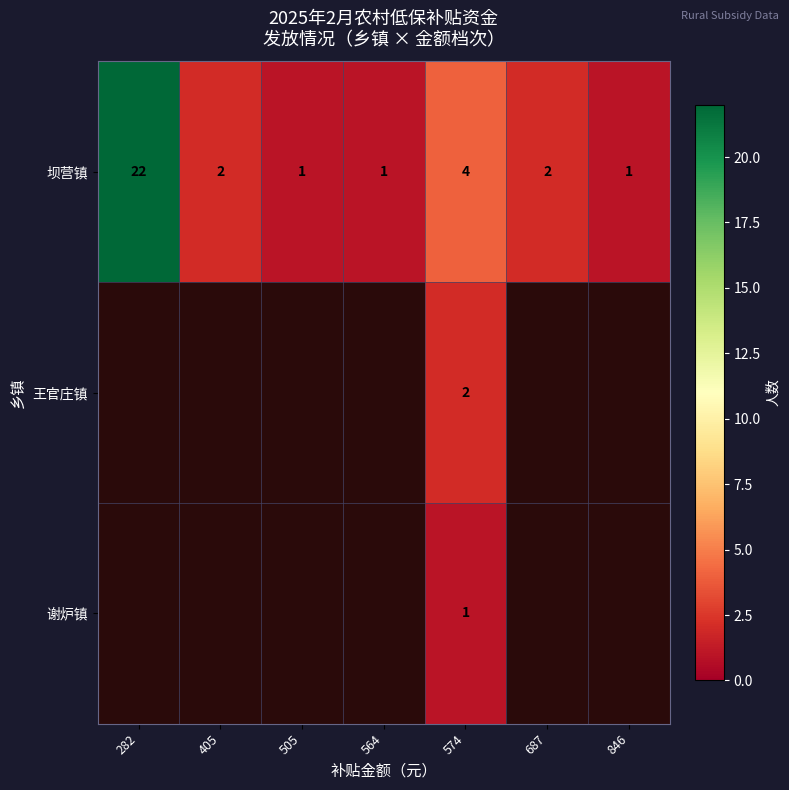

Rank the series at 574 from lowest to highest value.

谢炉镇, 王官庄镇, 坝营镇